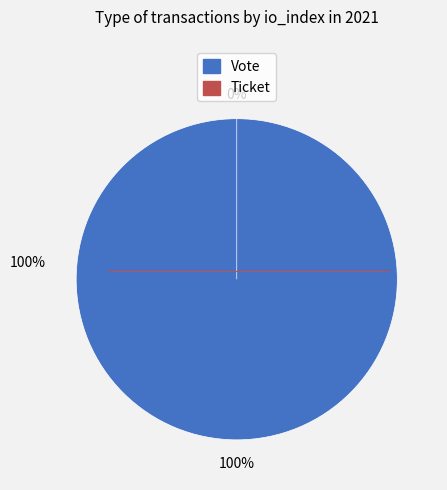

Combined, do Ticket and Vote account for over 50%?

Yes